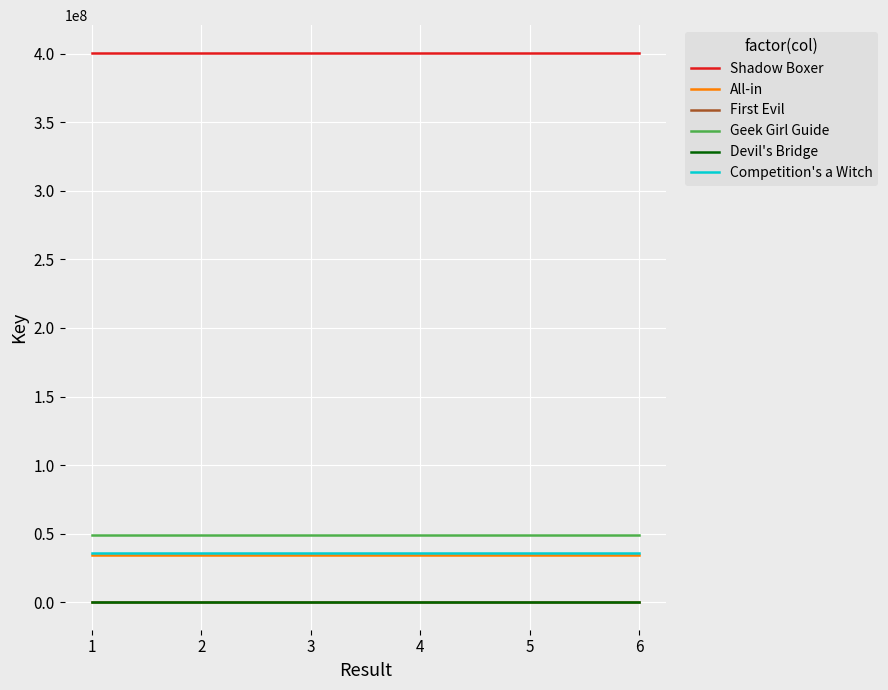

What is the maximum value shown in the chart?

400718483